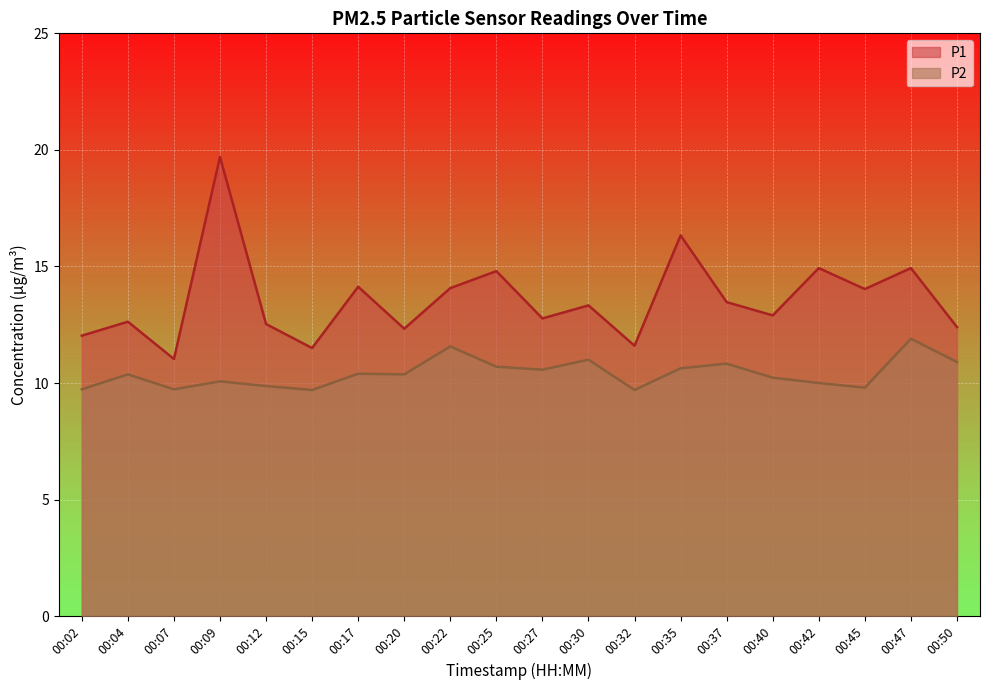

Rank the categories by P1 value from lowest to highest.

00:07, 00:15, 00:32, 00:02, 00:20, 00:50, 00:12, 00:04, 00:27, 00:40, 00:30, 00:37, 00:45, 00:22, 00:17, 00:25, 00:42, 00:47, 00:35, 00:09